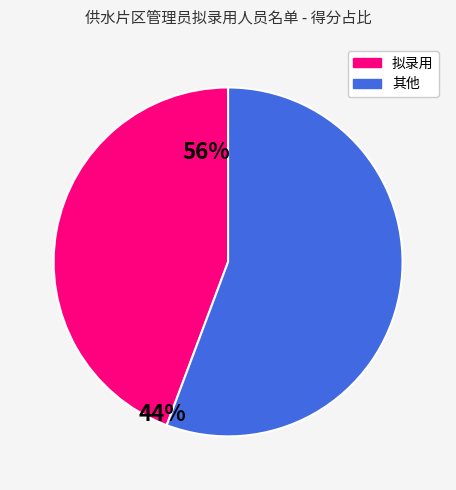

True or false: 拟录用 accounts for 35% of the total.

False